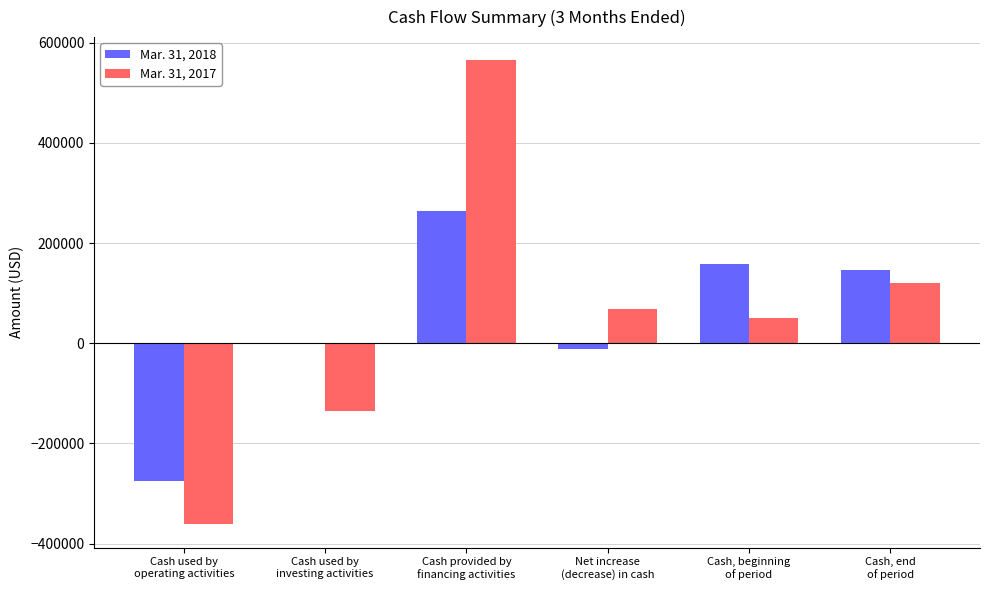

What is the maximum value shown in the chart?

565000